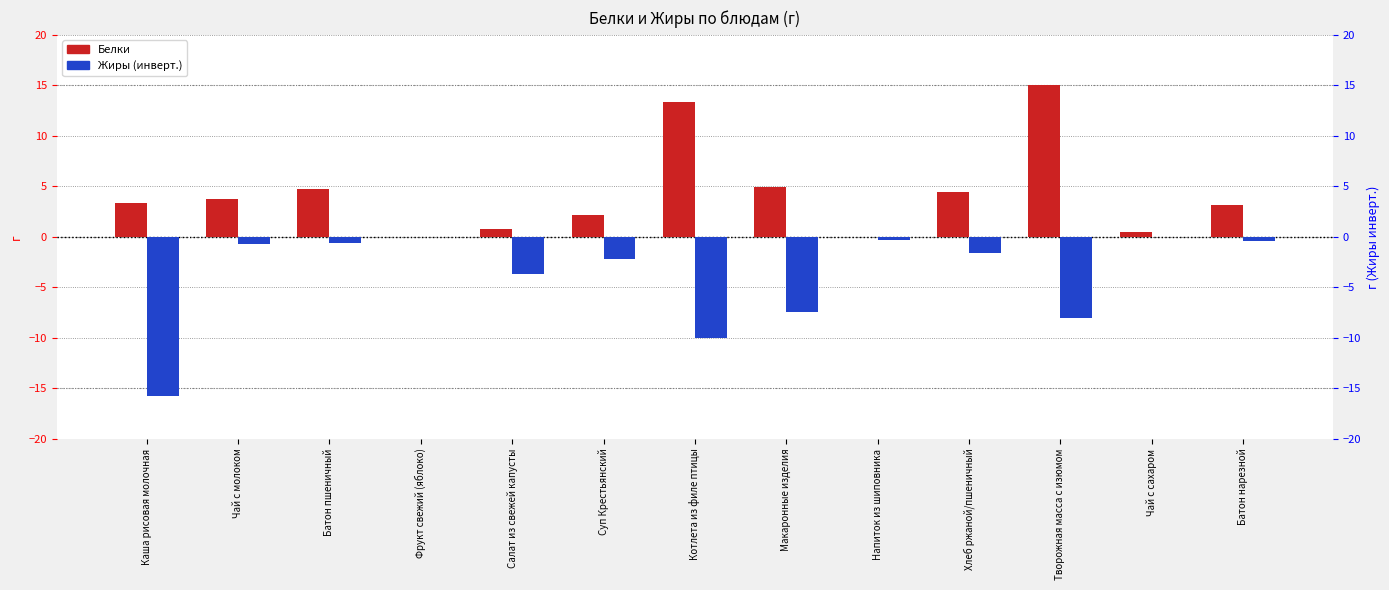

Are the bars horizontal?

No